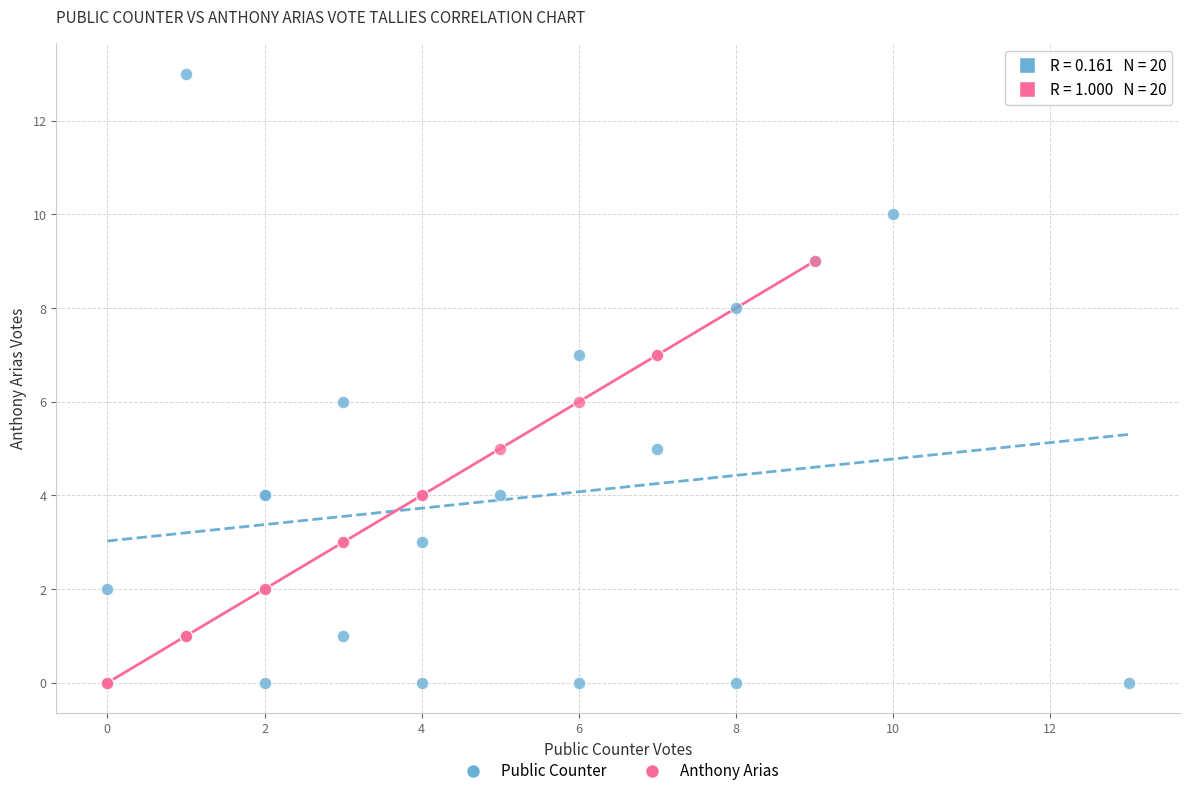

Which series reaches the maximum Y coordinate?

Public Counter